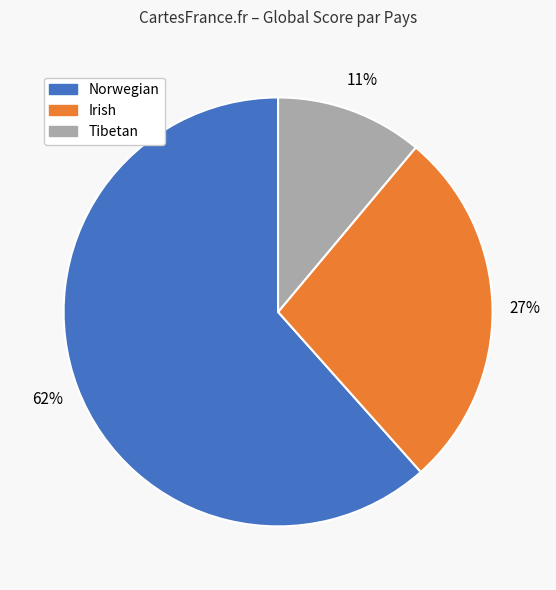

True or false: Irish accounts for 15% of the total.

False